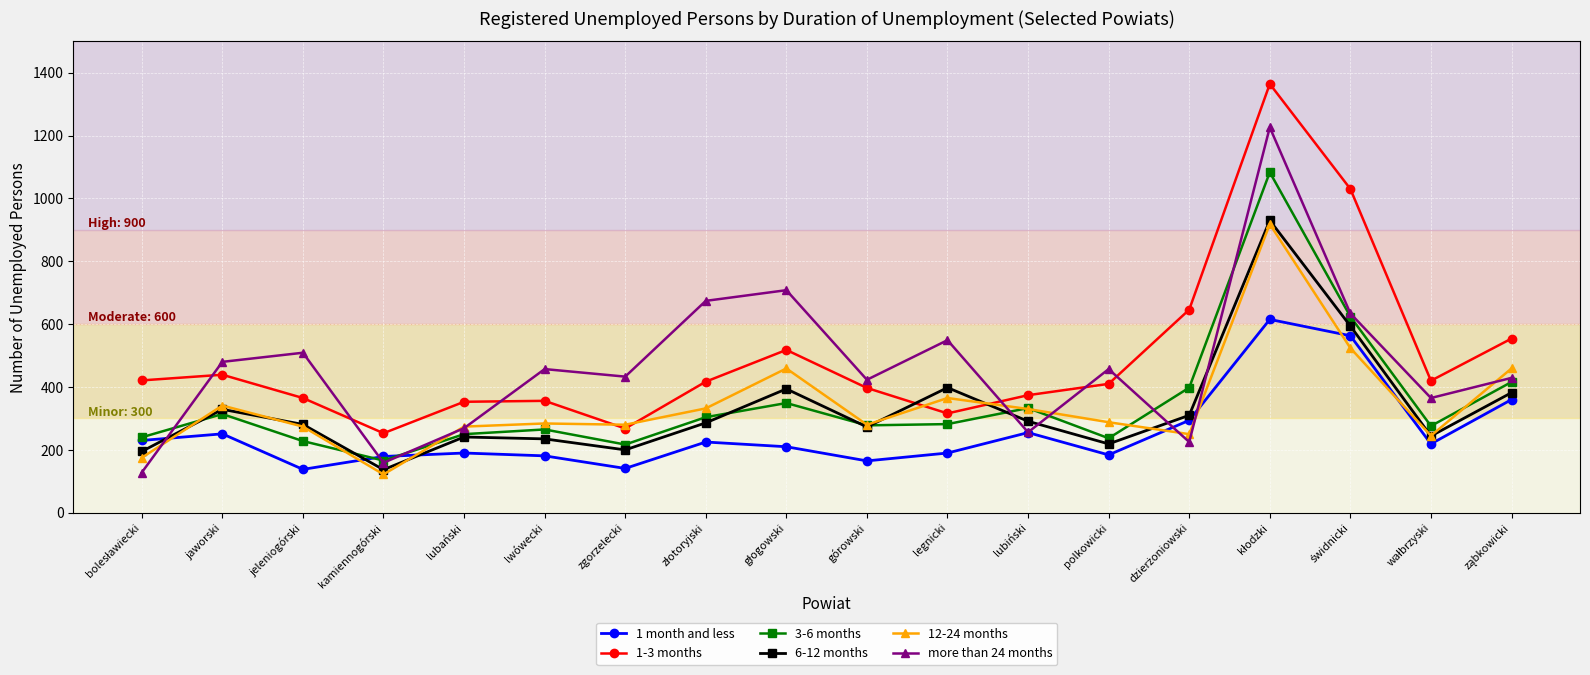

What is the value of the 12-24 months point at the 17th from the left?

245